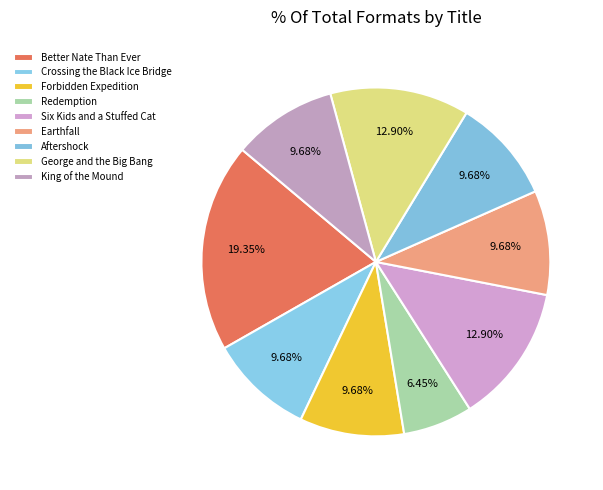

How many slices are in this pie chart?

9